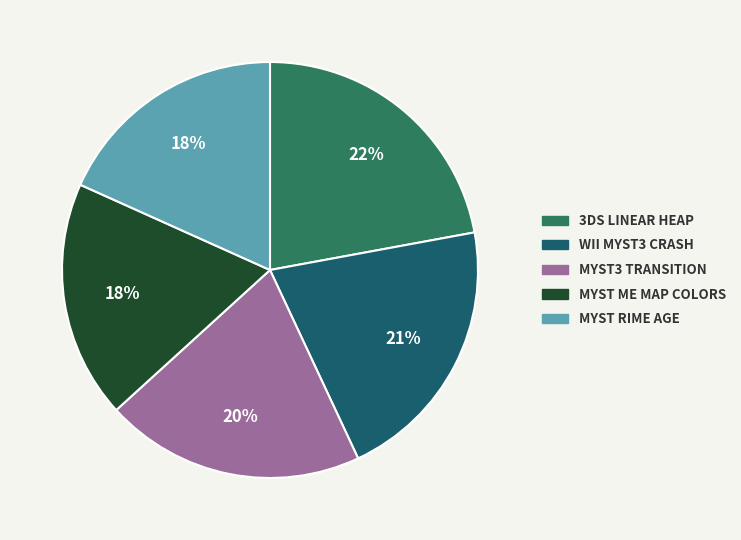

Count the number of slices in the pie.

5